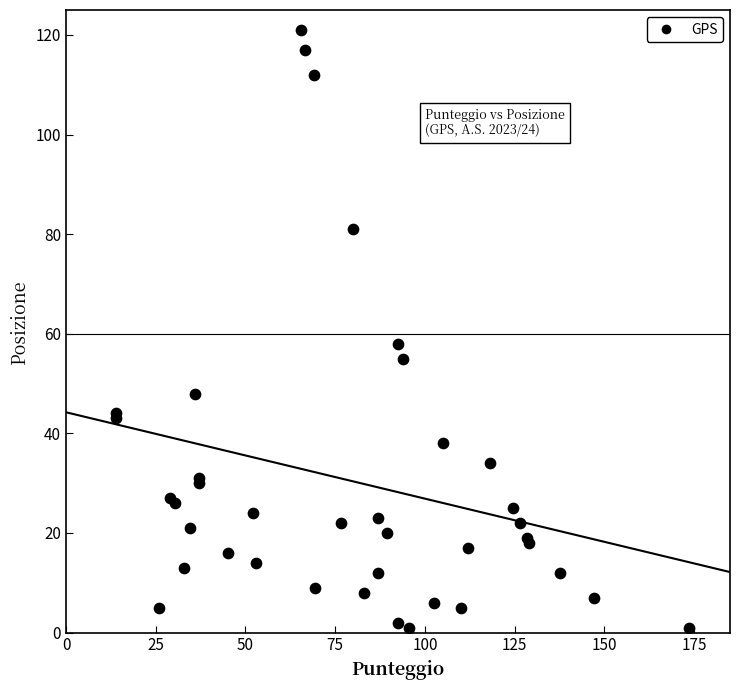

What Y value in the scatter plot is closest to 61?

58